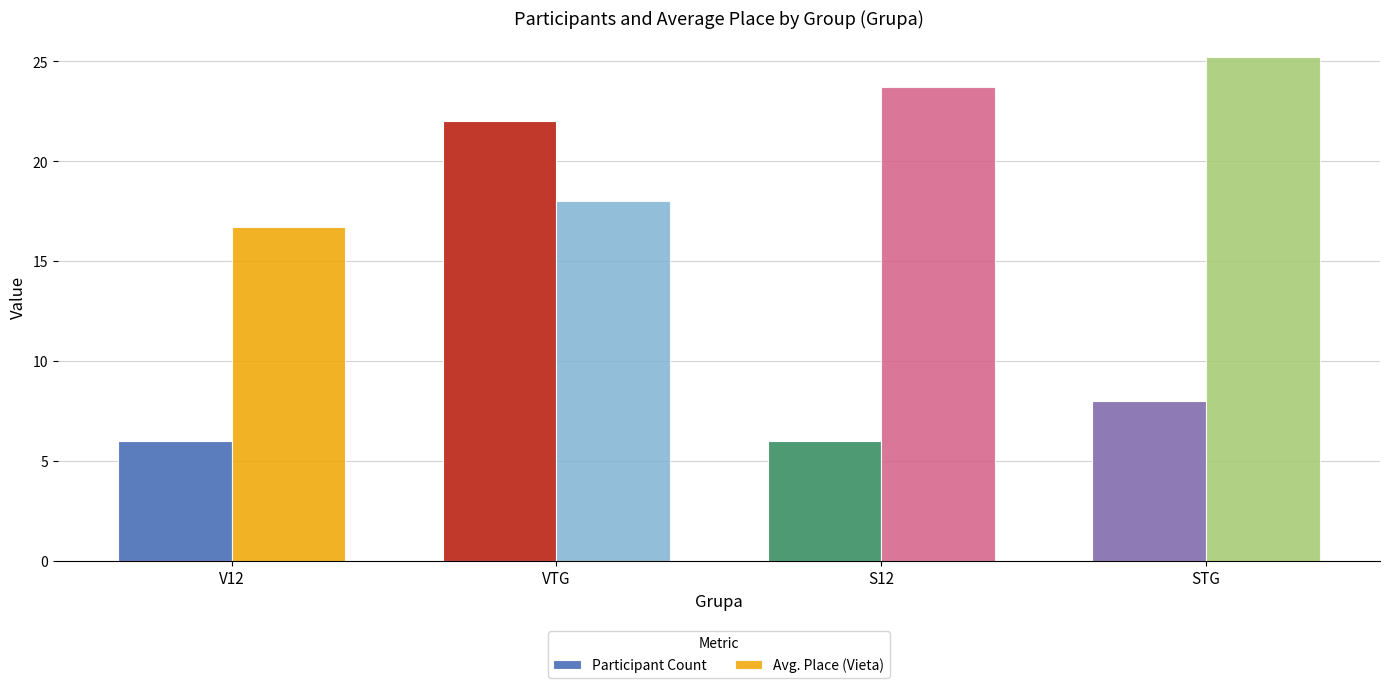

Reading right to left, extract all data points from this chart.

Participant Count: STG=8.0	S12=6.0	VTG=22.0	V12=6.0
Avg. Place (Vieta): STG=25.2	S12=23.7	VTG=18.0	V12=16.7